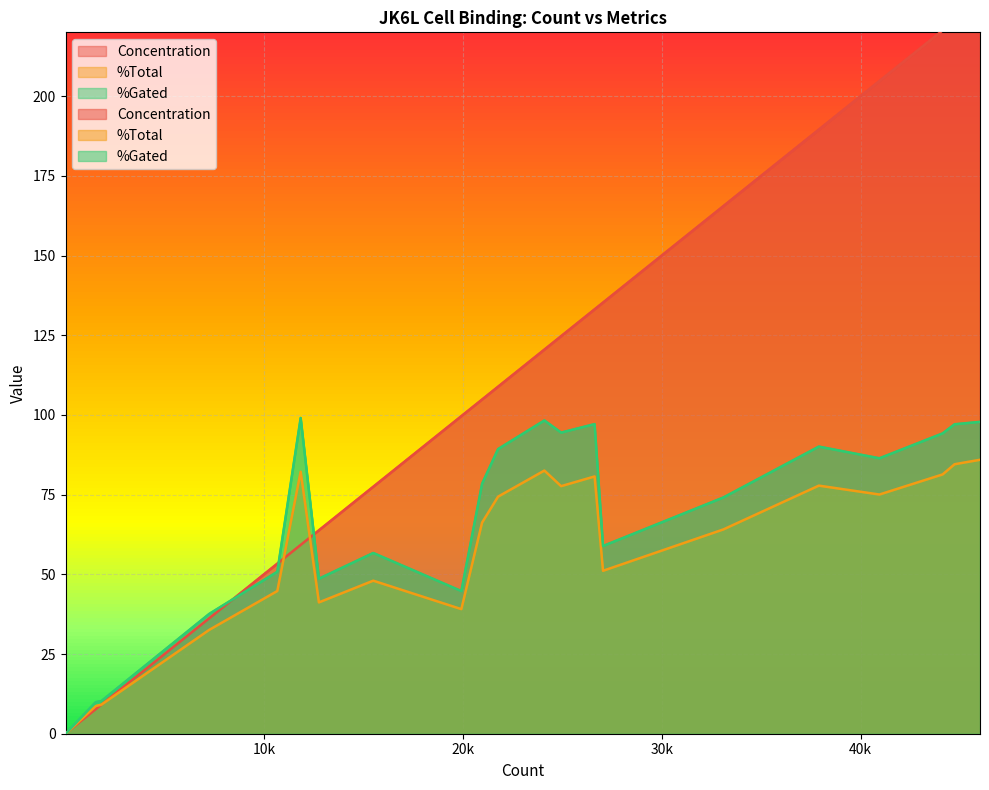

True or false: Volume and %Total cross at least once.

False